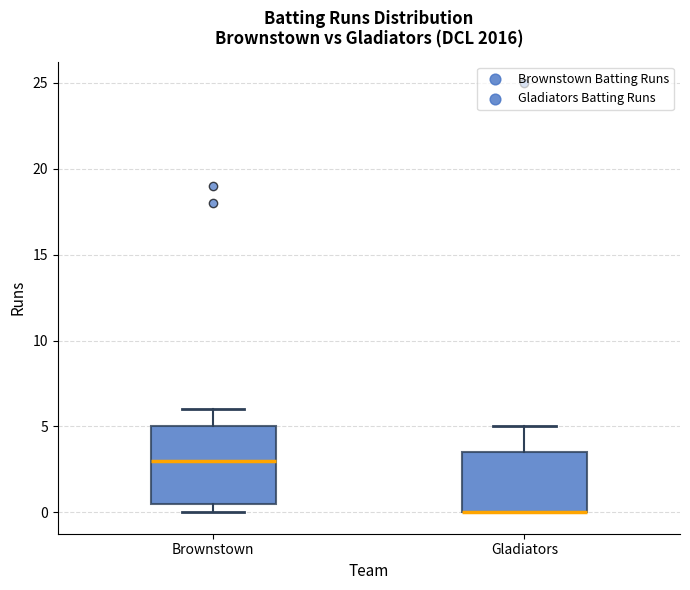

Reading left to right, transcribe this box plot: for each box, give where its median line is, the range the box spans, and where its two whiskers end, as read against the y-axis. The values are not printed on the chart, so give them approximately, as read against the axis.

Brownstown: median 3.0, box 0.5 to 5.0, whiskers 0.0 to 6.0
Gladiators: median 0.0 (drawn on the box's lower edge), box 0.0 to 3.5, whiskers 0.0 to 5.0